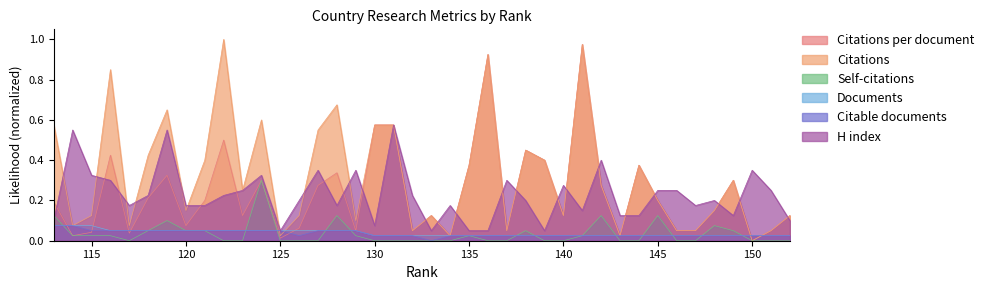

The value of Citable documents at 115 is 0.0. True or false?

False